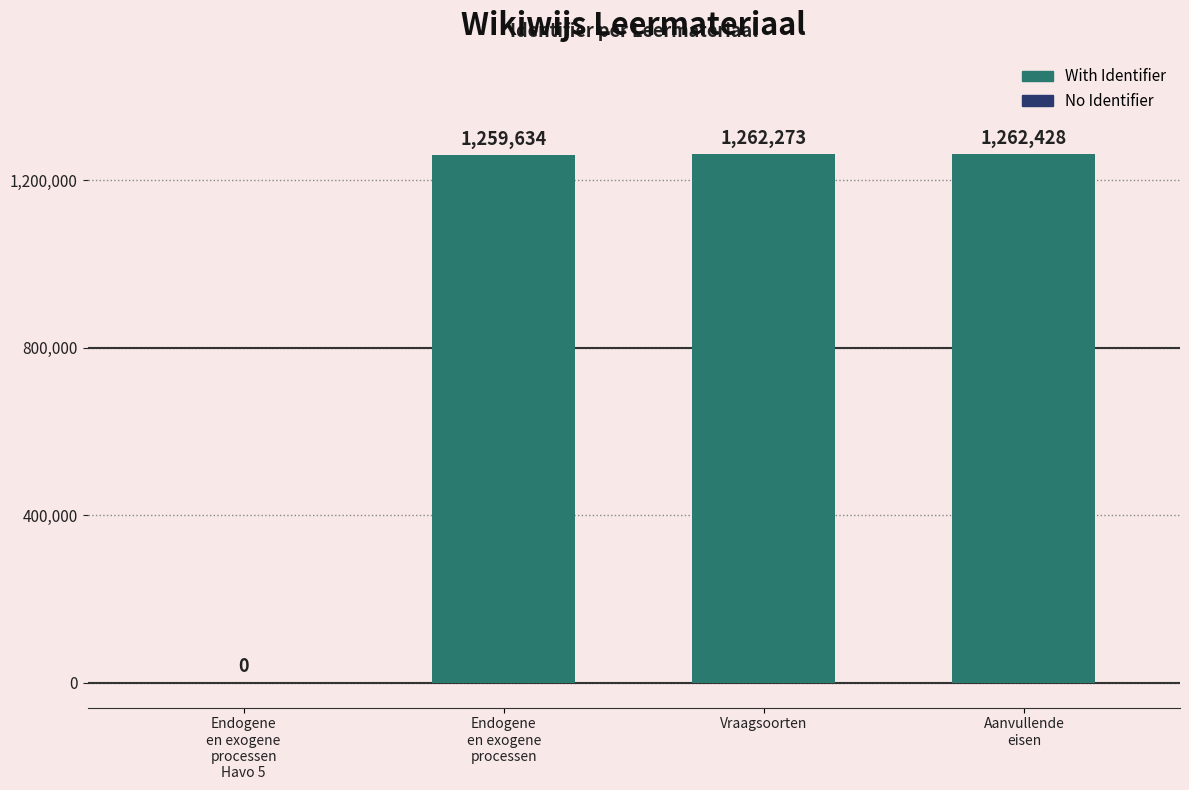

What is the maximum value shown in the chart?

1262428